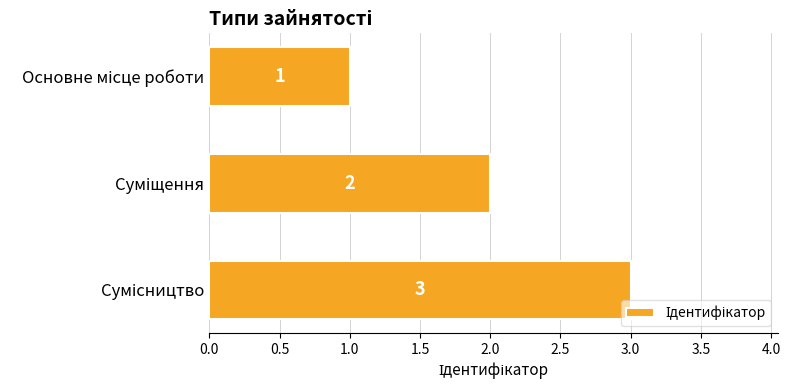

What is the greatest value displayed?

3